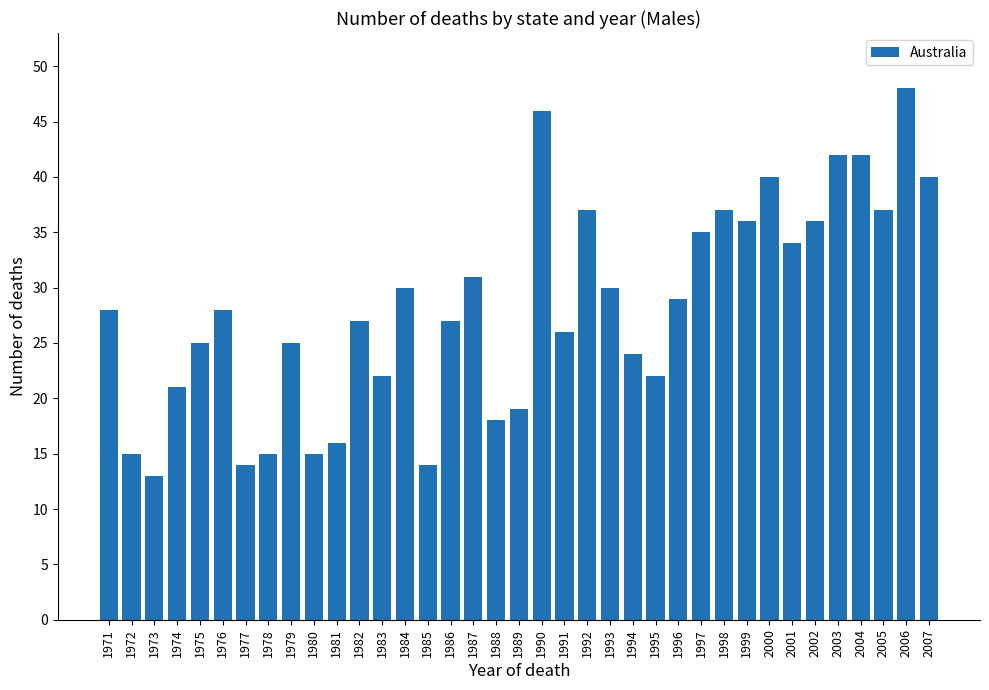

What is the change in value from 1989 to 1990?

+27